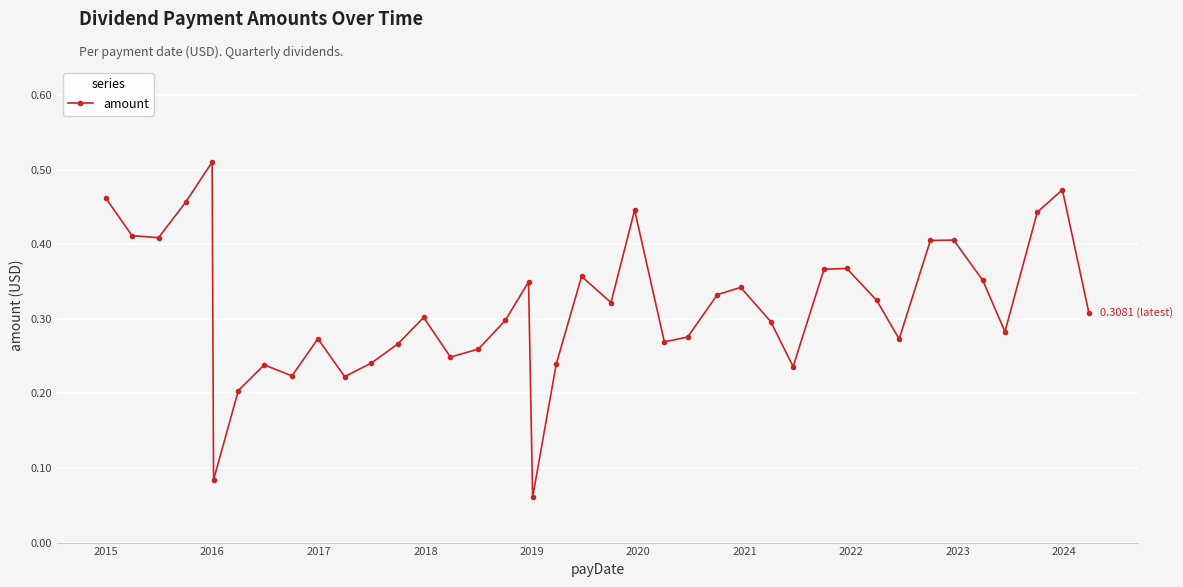

What is the sum of all values?

12.6